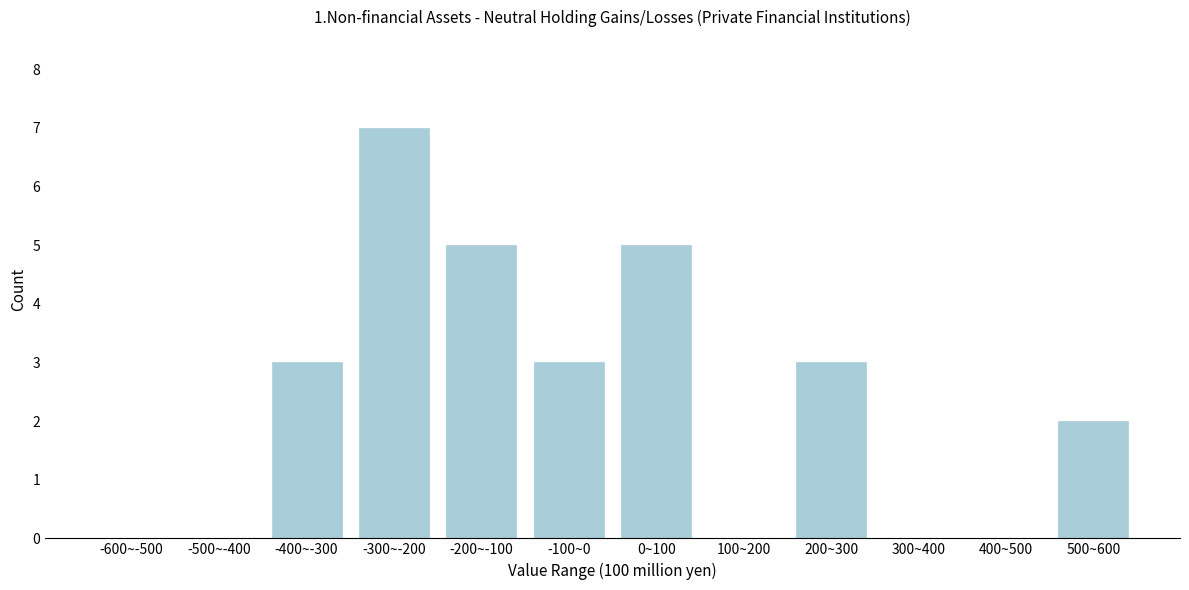

Reading left to right, transcribe all the data shown in this chart.

-600~-500=0	-500~-400=0	-400~-300=3	-300~-200=7	-200~-100=5	-100~0=3	0~100=5	100~200=0	200~300=3	300~400=0	400~500=0	500~600=2